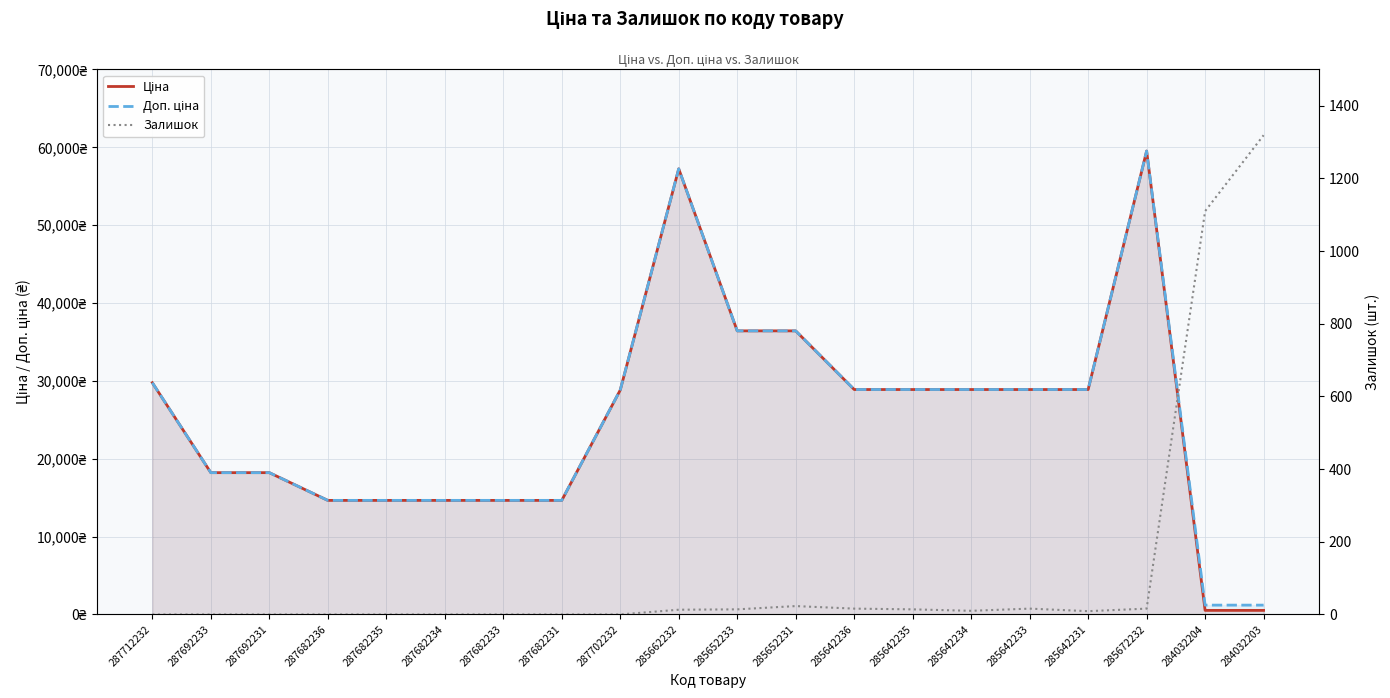

What is the greatest value displayed?

59523.0